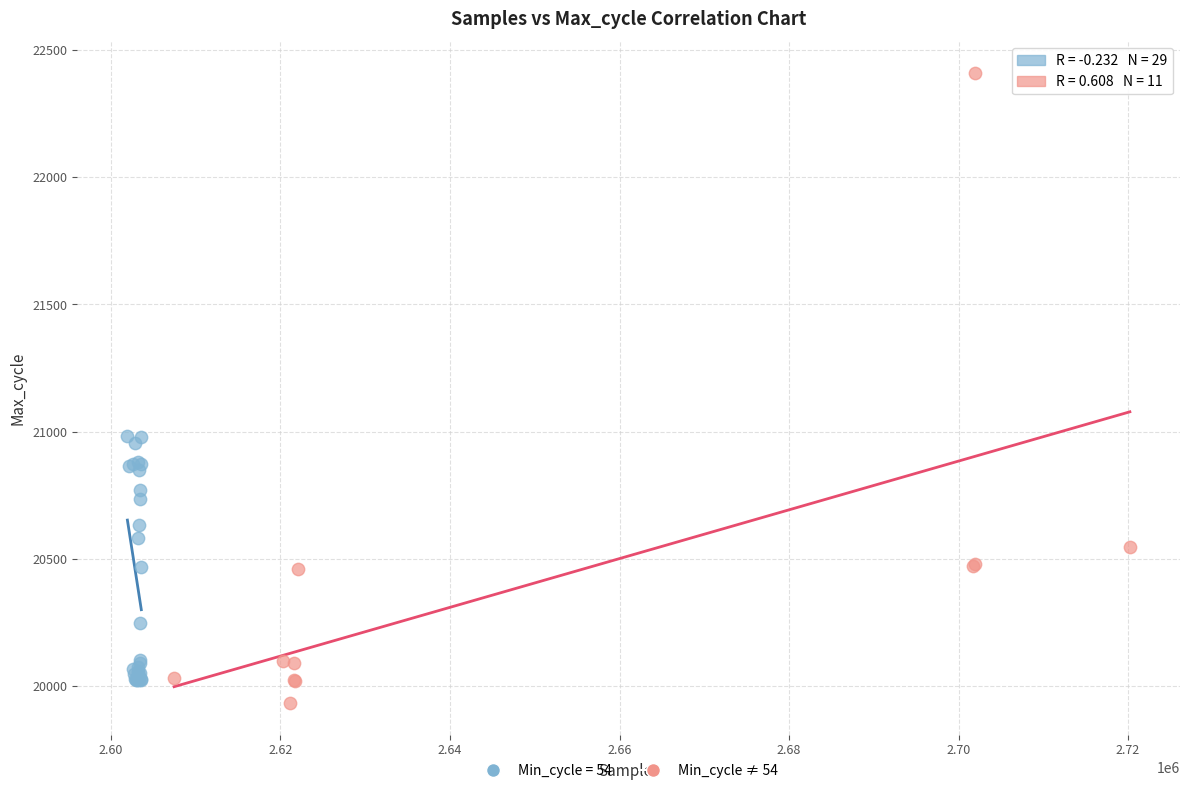

Which series reaches the maximum Y coordinate?

Min_cycle ≠ 54